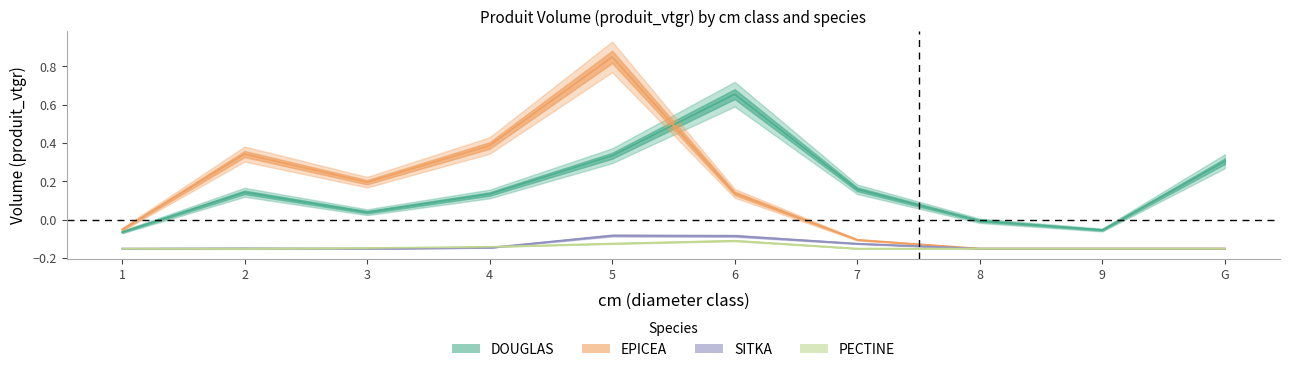

Rank the series at 2 from lowest to highest value.

PECTINE, SITKA, DOUGLAS, EPICEA